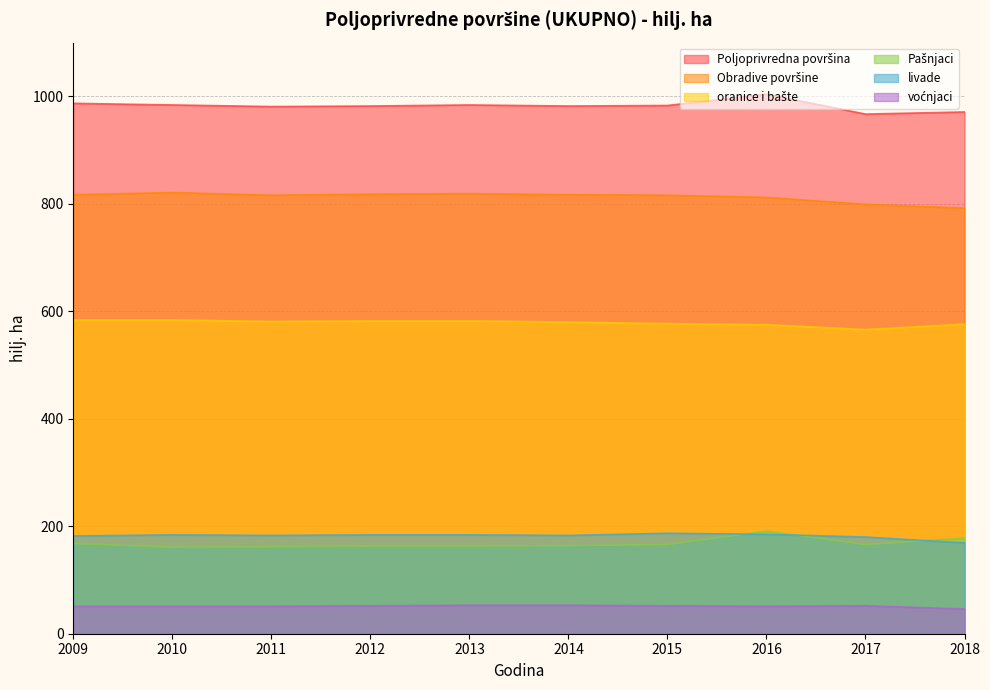

What is the difference between the second highest and second lowest values in the livade series?

5